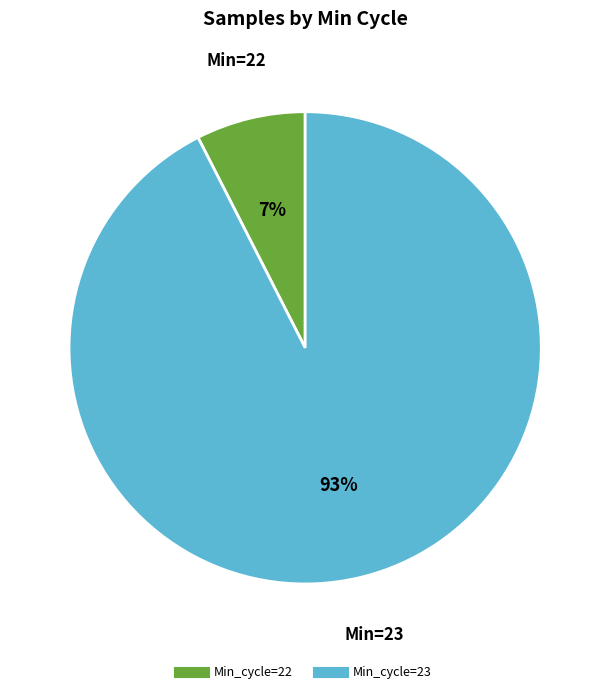

How many segments does this pie chart have?

2